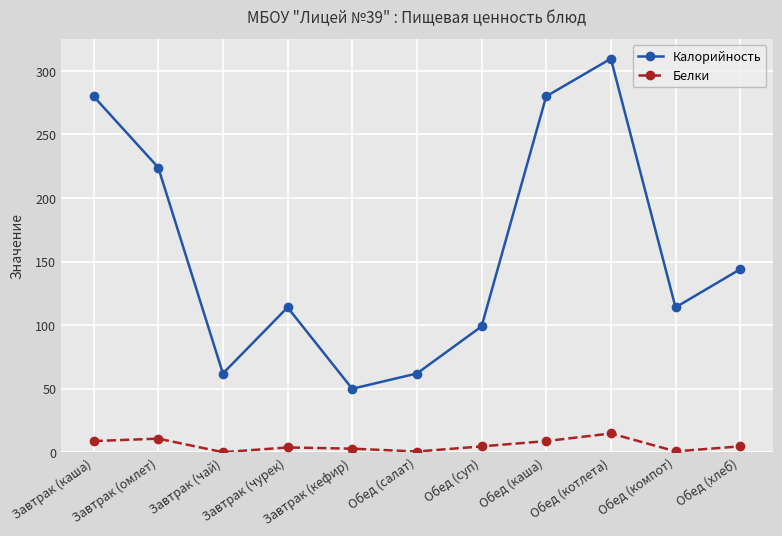

At which category is the sum across all series the highest?

Обед (котлета)